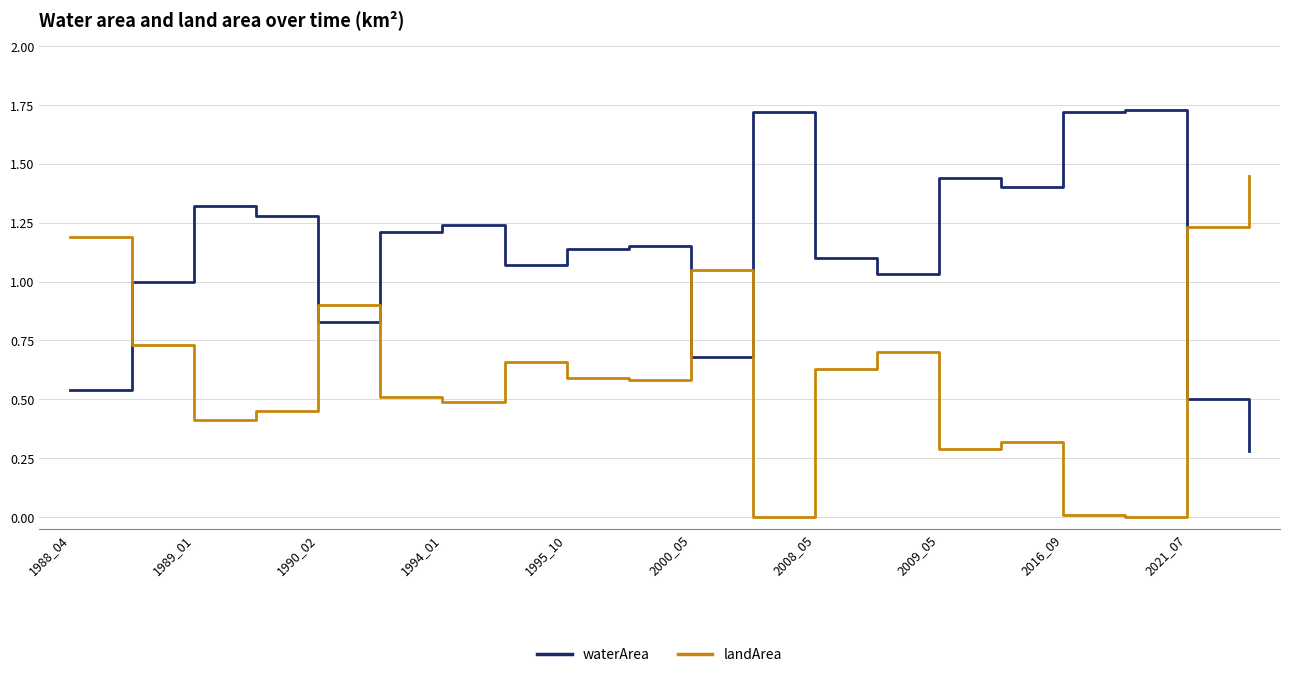

Which series has the largest total across all categories?

waterArea